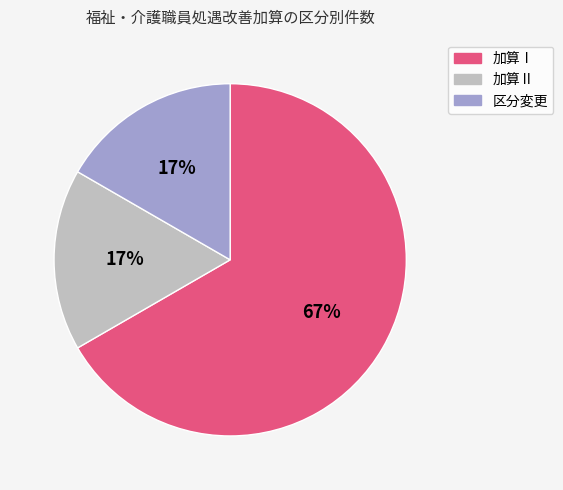

The 加算Ⅱ slice represents 17% of the pie. True or false?

True